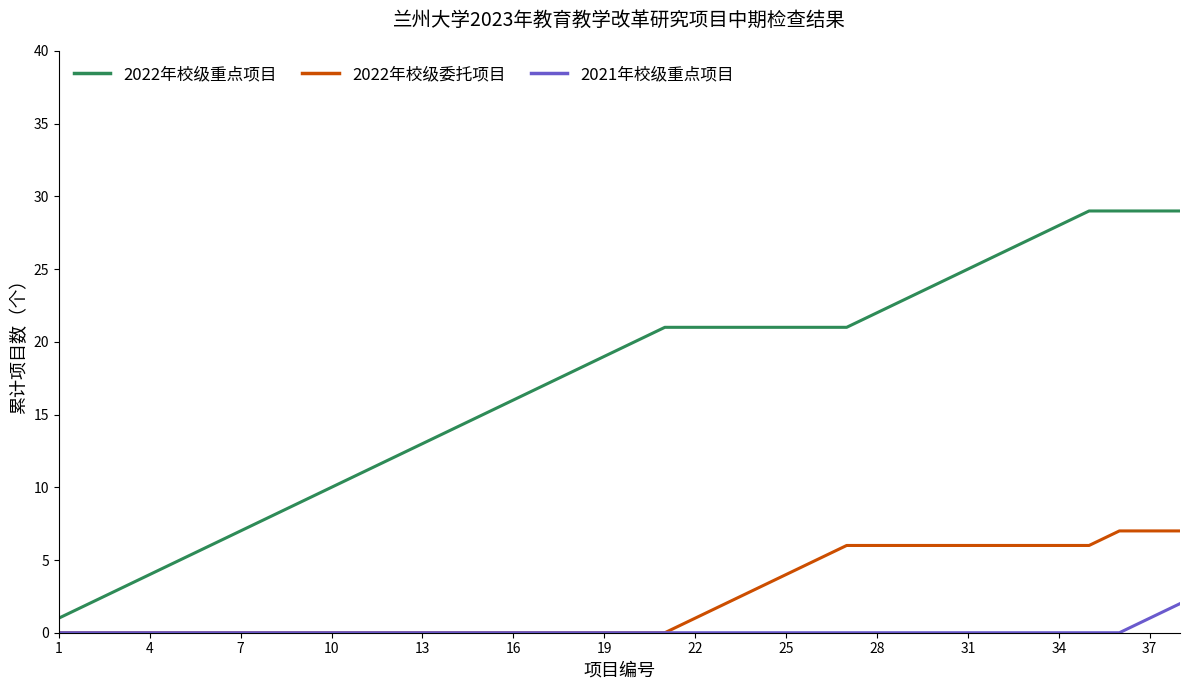

List the series in order of their peak value, lowest first.

2021年校级重点项目, 2022年校级委托项目, 2022年校级重点项目